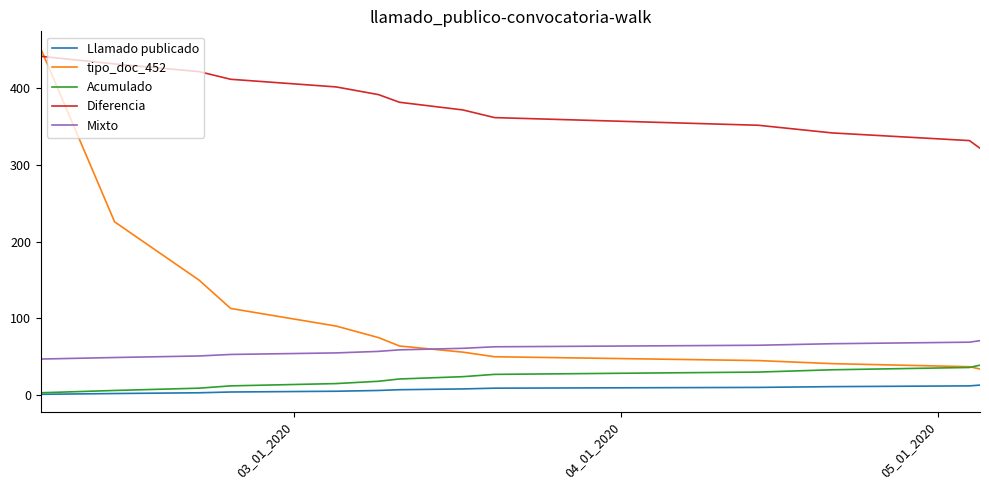

Which series has the largest total across all categories?

Diferencia